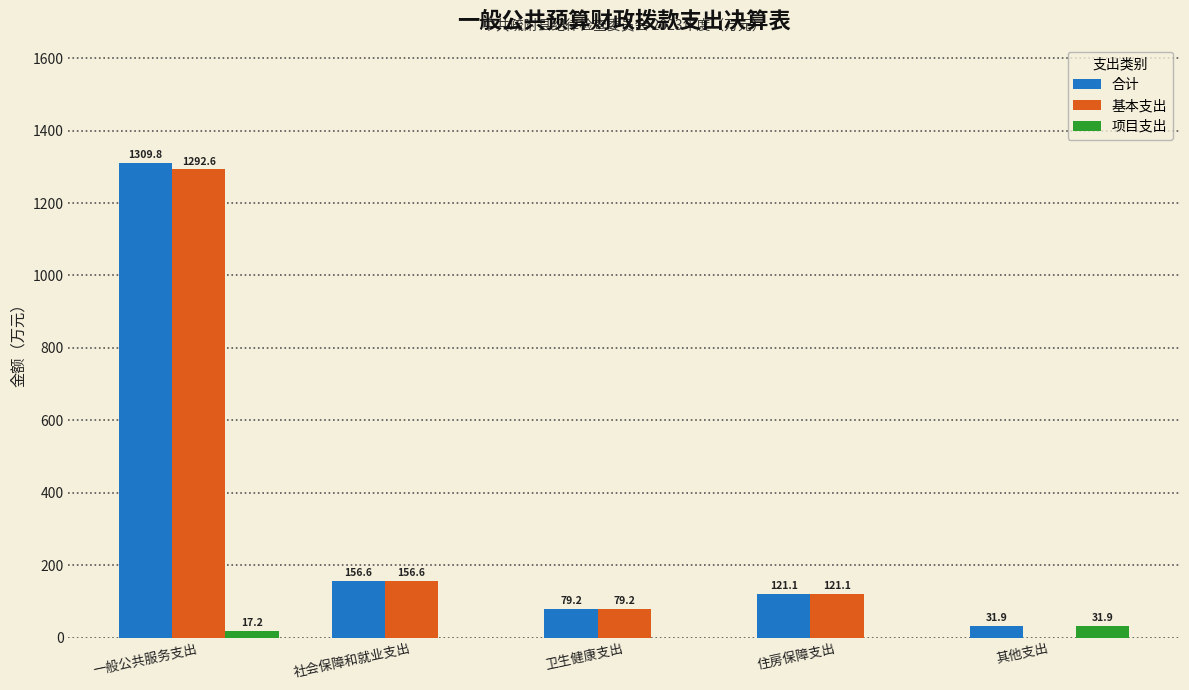

What is the sum of all 合计 values?

1698.6